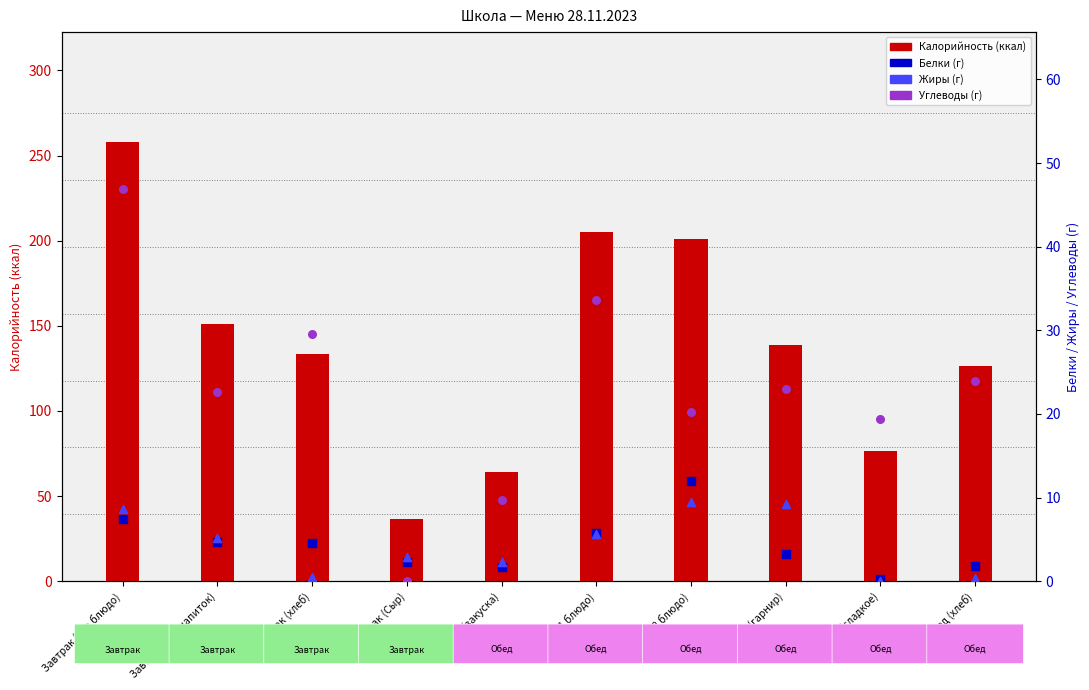

Which series has the widest spread of Y values?

Калорийность